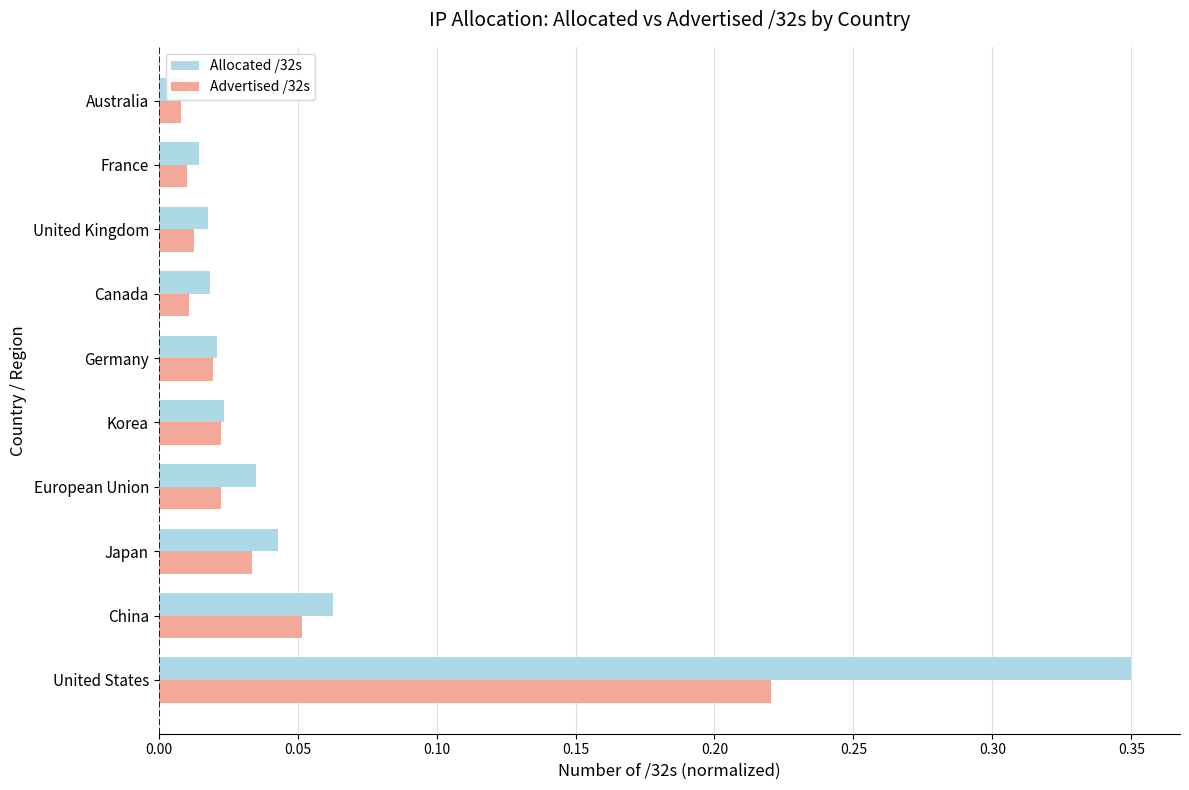

How many bars are there in total?

20